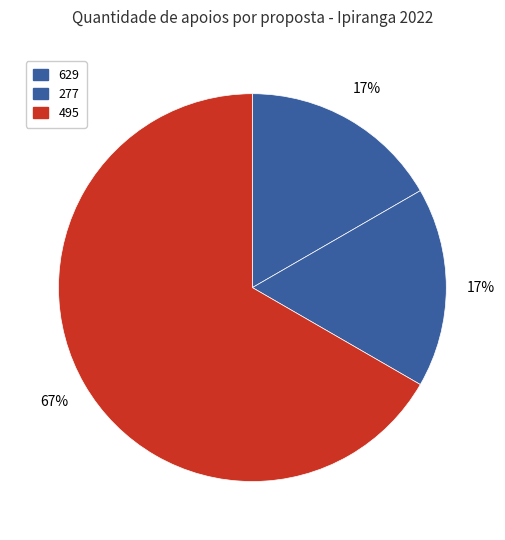

How many segments does this pie chart have?

3